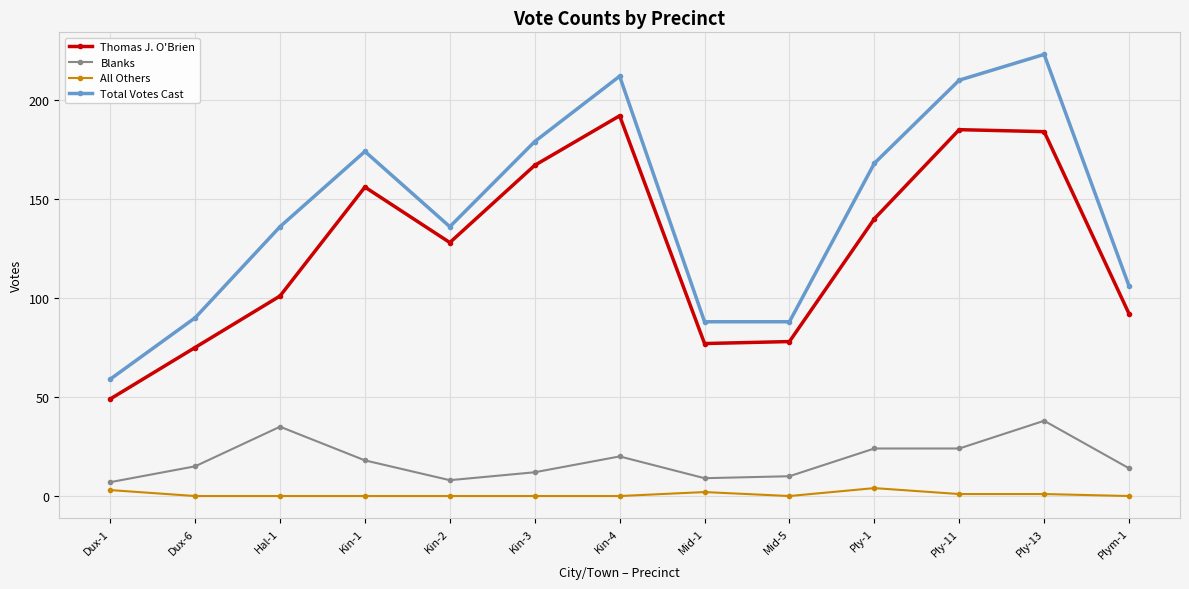

What is the label of the 13th point from the right?

Dux-1